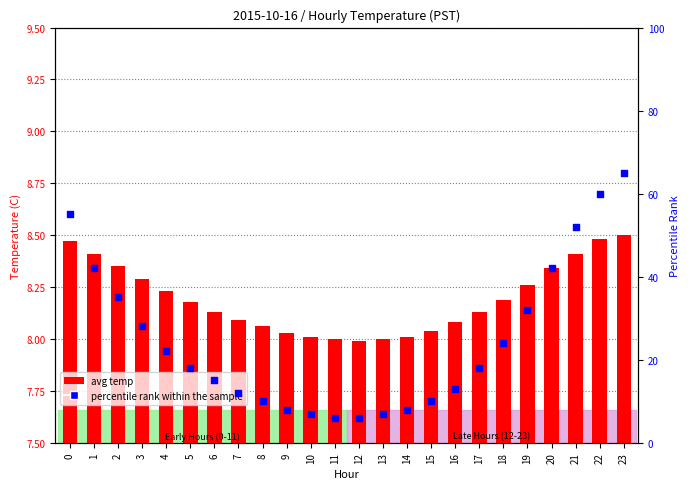

What is the total value across all series at 6?

23.1